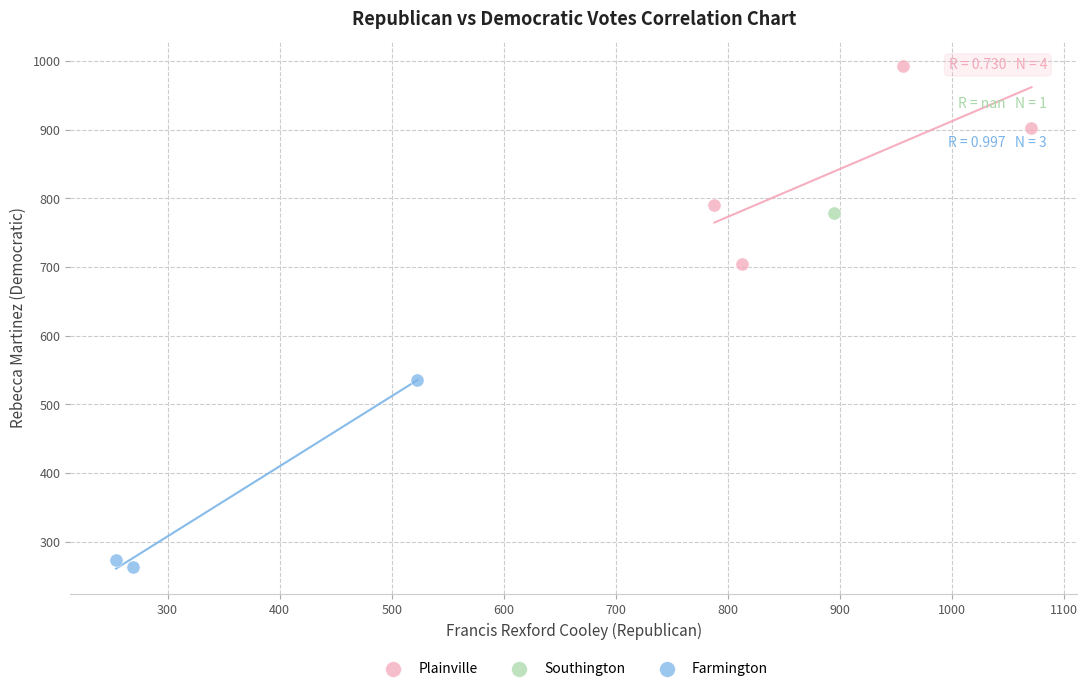

What are all the series names shown in the legend?

Farmington, Southington, Plainville